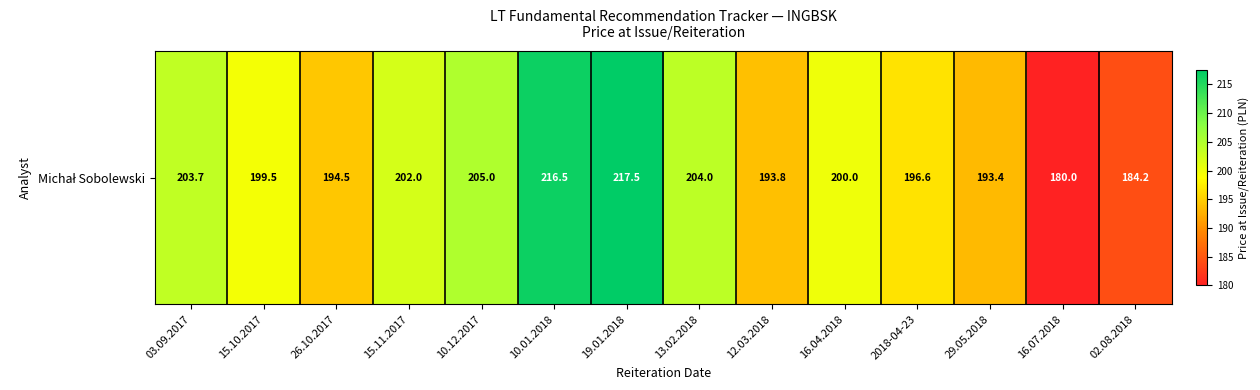

Reading left to right, list all the values displayed in this chart.

03.09.2017=203.7	15.10.2017=199.5	26.10.2017=194.5	15.11.2017=202.0	10.12.2017=205.0	10.01.2018=216.5	19.01.2018=217.5	13.02.2018=204.0	12.03.2018=193.8	16.04.2018=200.0	2018-04-23=196.6	29.05.2018=193.4	16.07.2018=180.0	02.08.2018=184.2